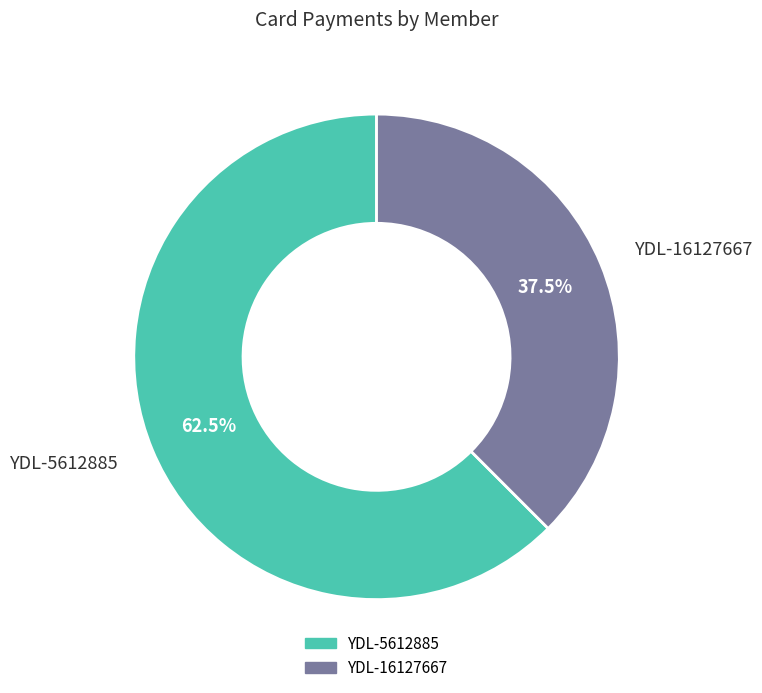

To the nearest percent, what is the difference between the YDL-16127667 and YDL-5612885 slice percentages?

25%